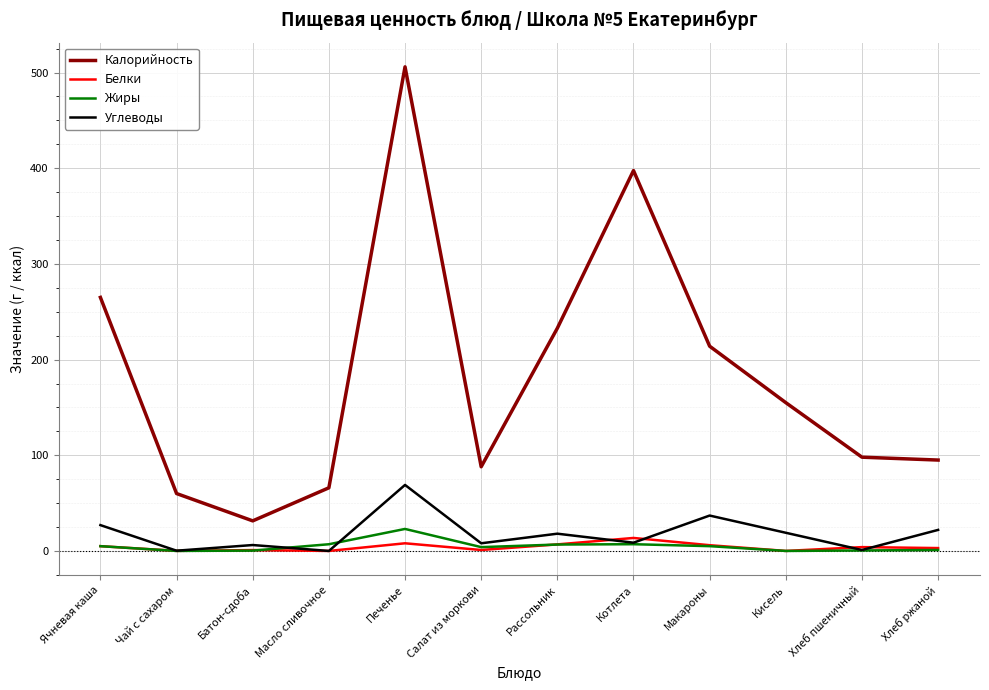

True or false: Углеводы has a value of 27.0 at Ячневая каша.

True